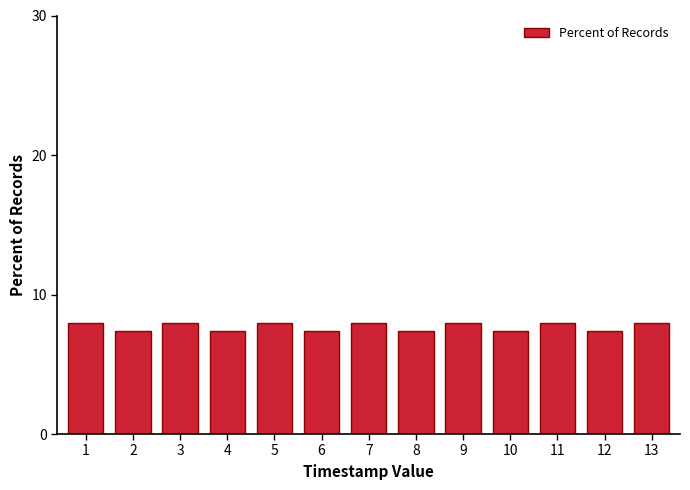

Reading left to right, list all the values displayed in this chart.

1=8.0	2=7.4	3=8.0	4=7.4	5=8.0	6=7.4	7=8.0	8=7.4	9=8.0	10=7.4	11=8.0	12=7.4	13=8.0